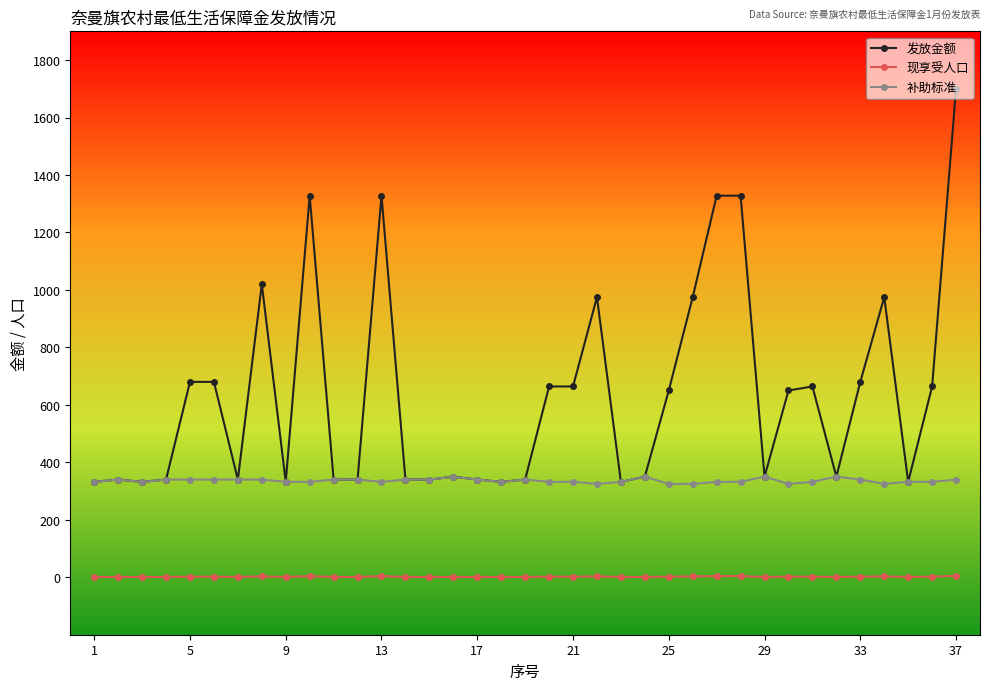

Which series has the widest spread of values?

发放金额